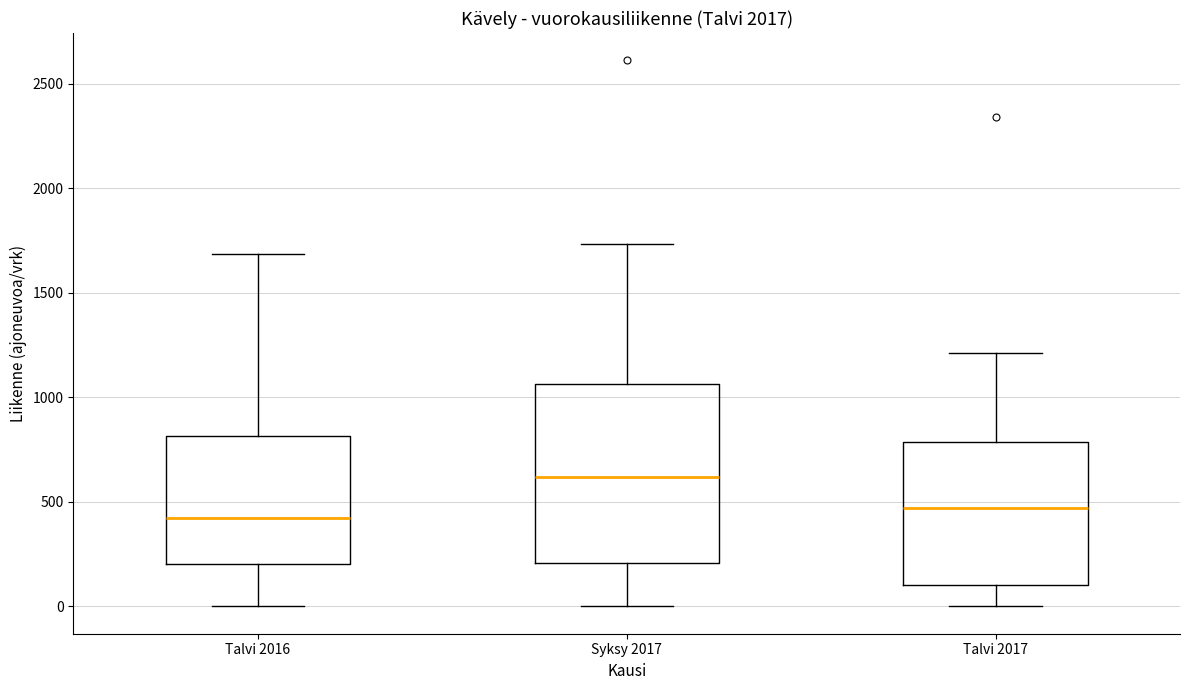

Reading left to right, read every box against the y-axis: the position of its median line, the range the box covers, and the ends of its whiskers. The values are not printed on the chart, so give them approximately, as read against the axis.

Talvi 2016: median 400, box 200 to 800, whiskers 0 to 1700
Syksy 2017: median 600, box 200 to 1050, whiskers 0 to 1750
Talvi 2017: median 450, box 100 to 800, whiskers 0 to 1200